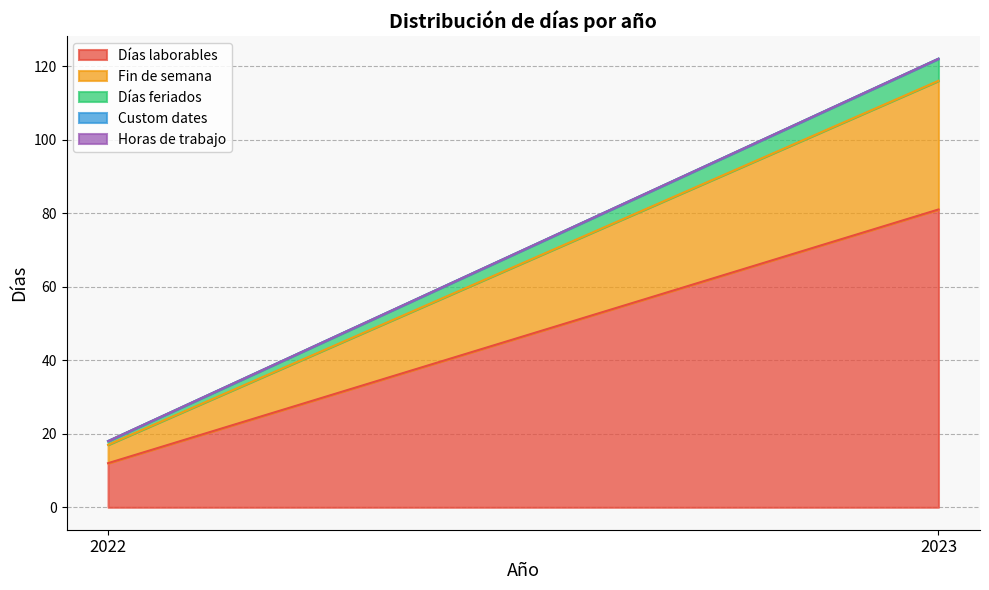

What is the difference between the Días feriados values at 2022 and 2023?

5